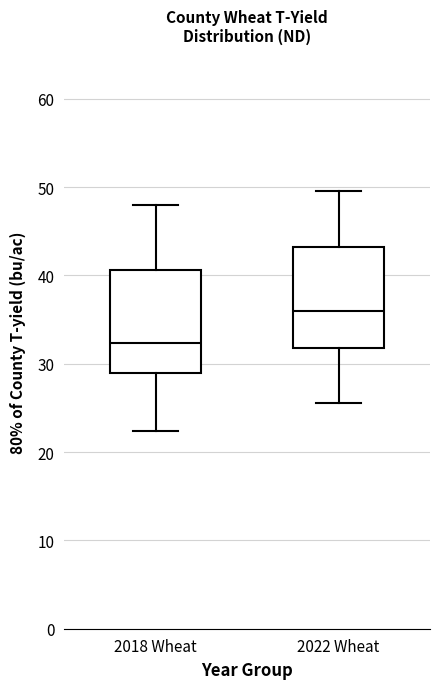

Which box's median line is the lowest?

2018 Wheat